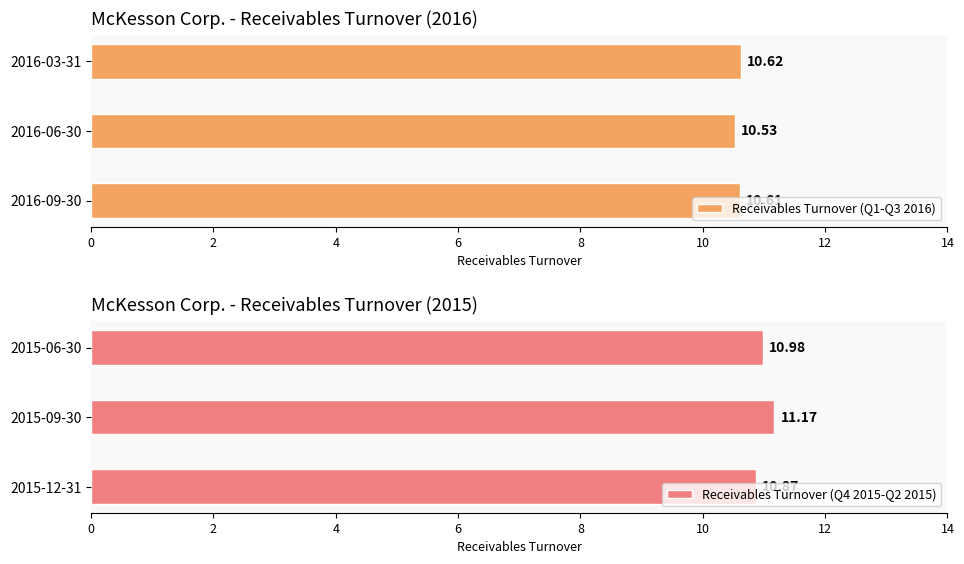

What is the difference between the maximum and minimum values in the Receivables Turnover (Q4 2015-Q2 2015) series?

0.3